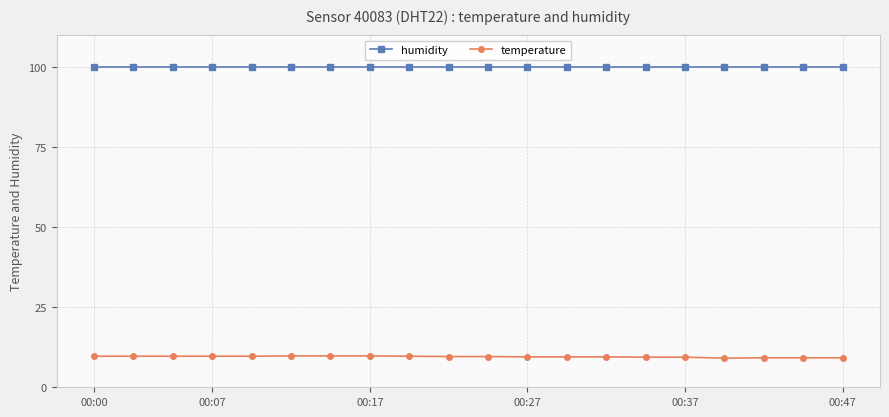

What is the smallest value displayed?

9.1